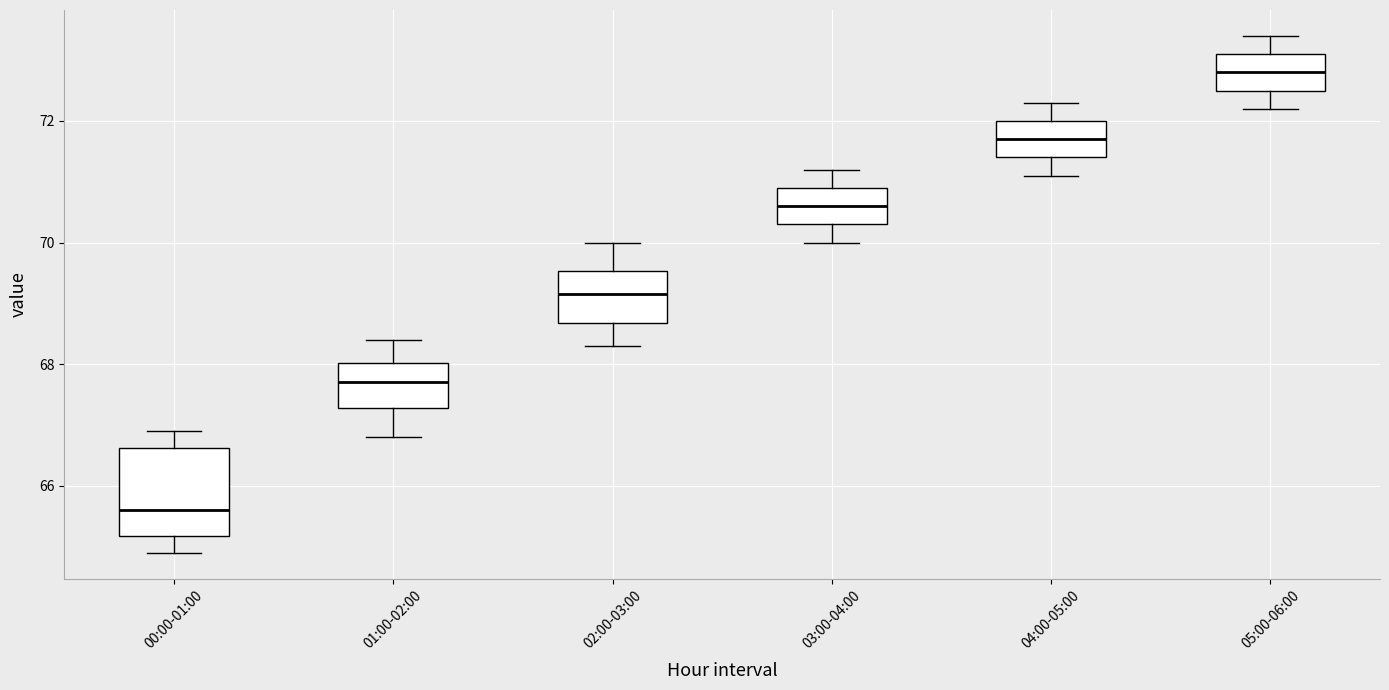

Where does the median line of the box for 02:00-03:00 sit on the y-axis? The values are not printed on the chart, so give them approximately, as read against the axis.

69.2